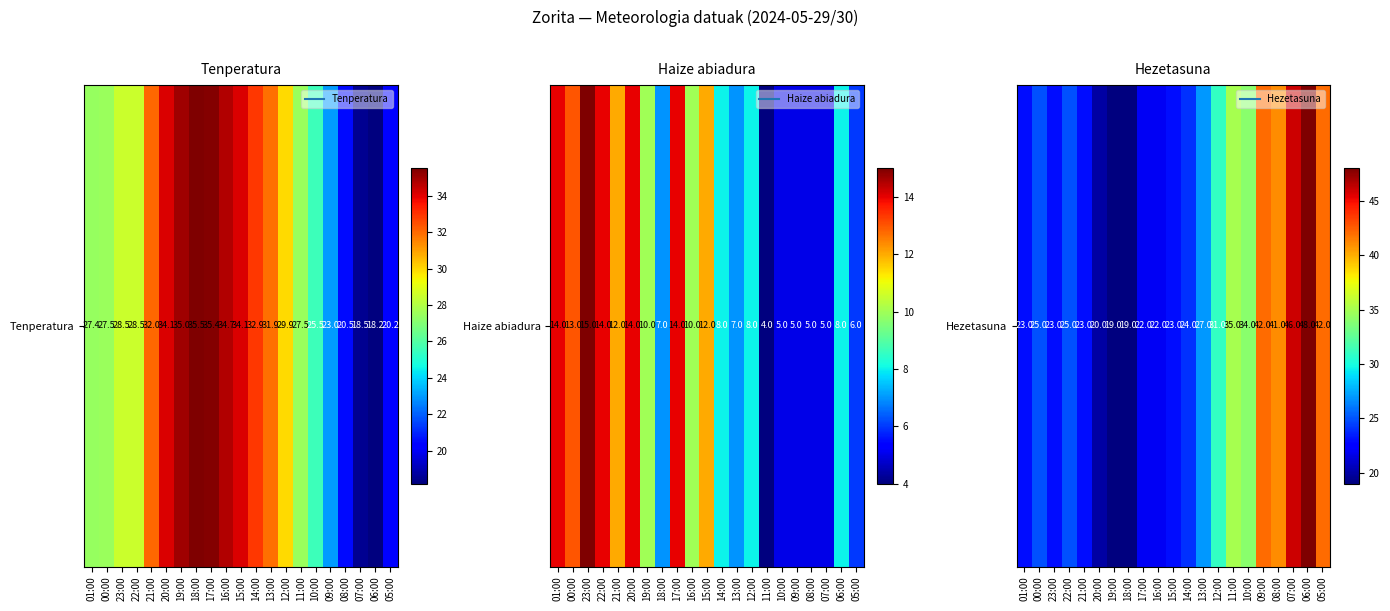

Rank the categories by value from highest to lowest.

06:00, 07:00, 09:00, 05:00, 08:00, 11:00, 10:00, 12:00, 13:00, 00:00, 22:00, 14:00, 01:00, 23:00, 21:00, 15:00, 17:00, 16:00, 20:00, 19:00, 18:00